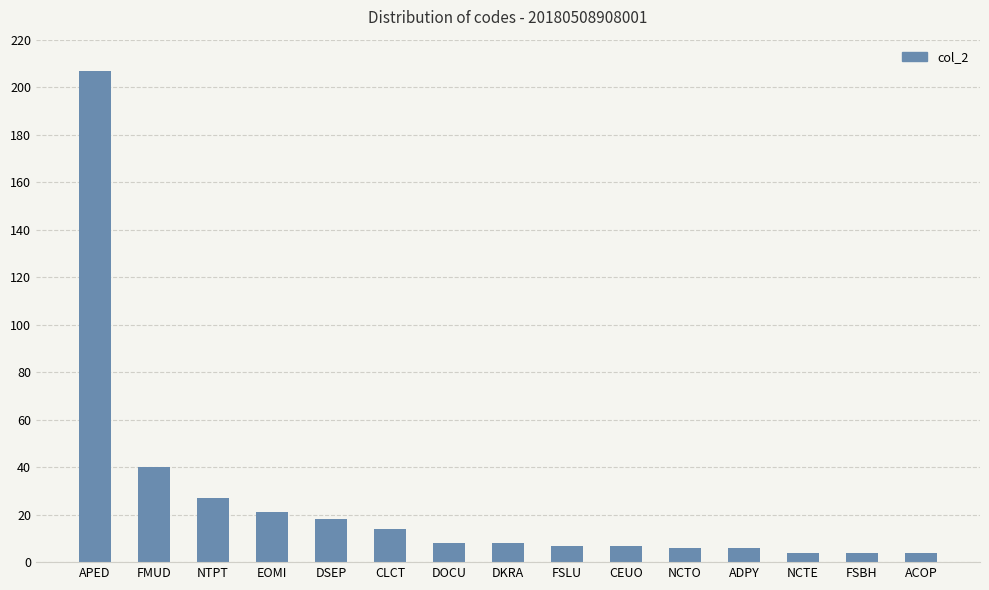

Which label corresponds to the largest value in the chart?

APED